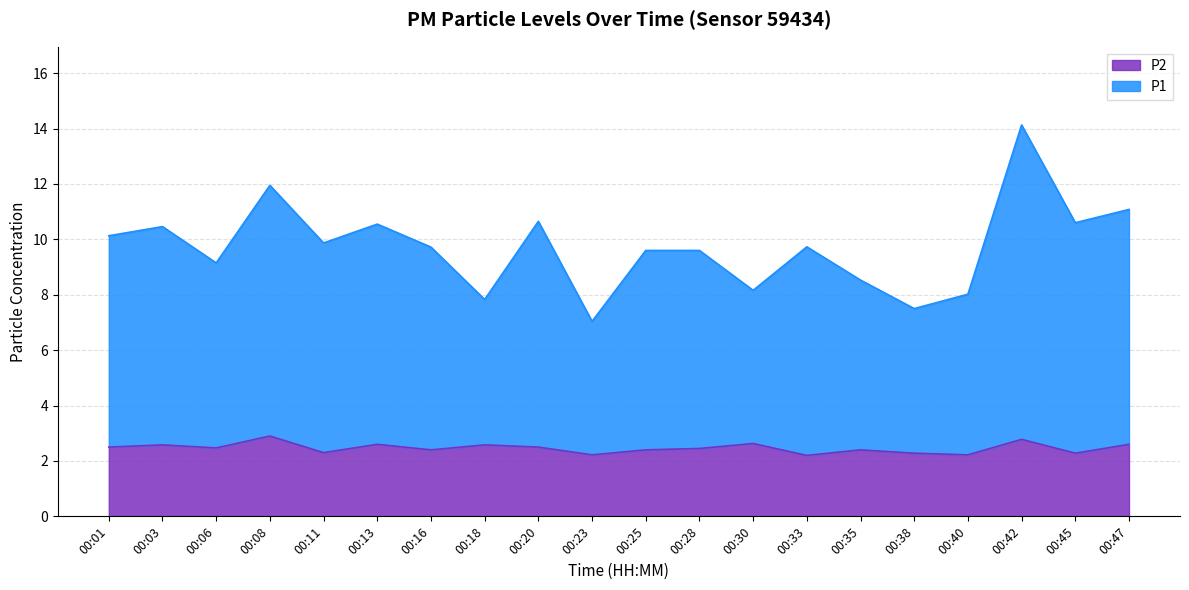

Where is the first local minimum for P1?

00:06